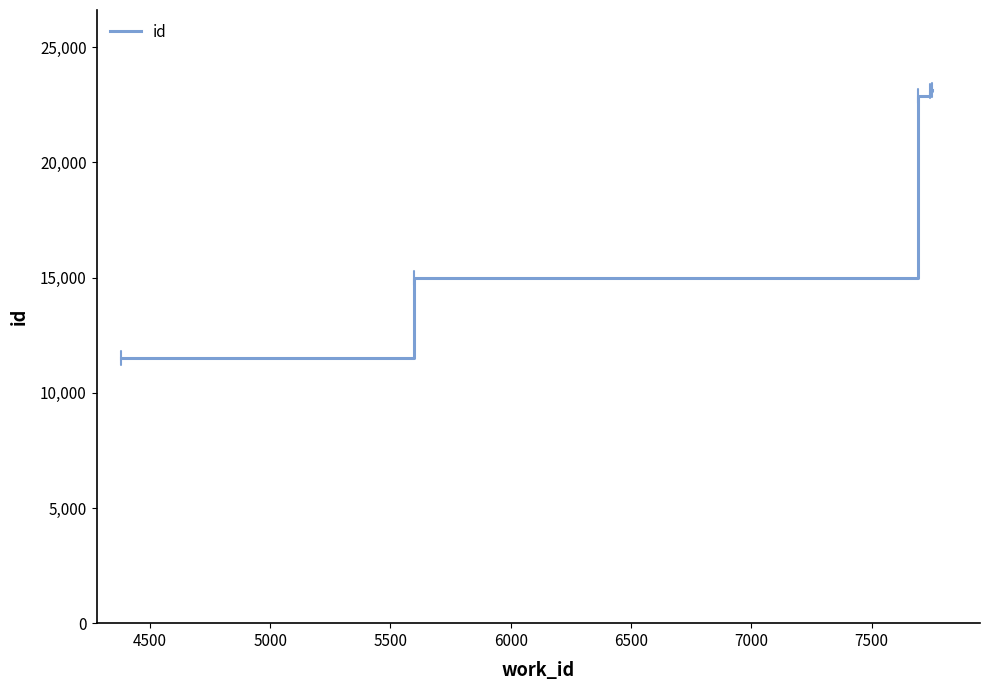

What is the sum of all values?

95615